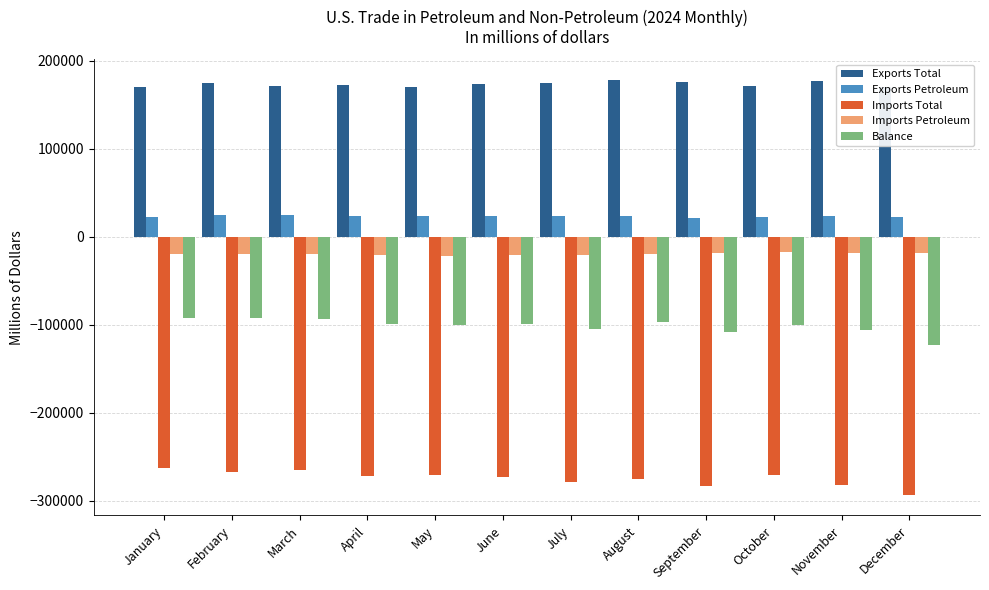

Rank the series by their maximum value, from highest to lowest.

Exports Total, Exports Petroleum, Imports Petroleum, Balance, Imports Total